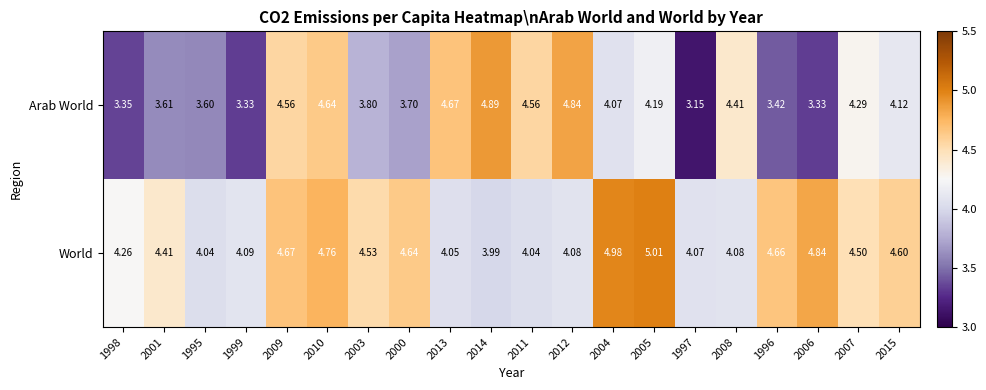

Which series changed the most between 2000 and 2004?

Arab World